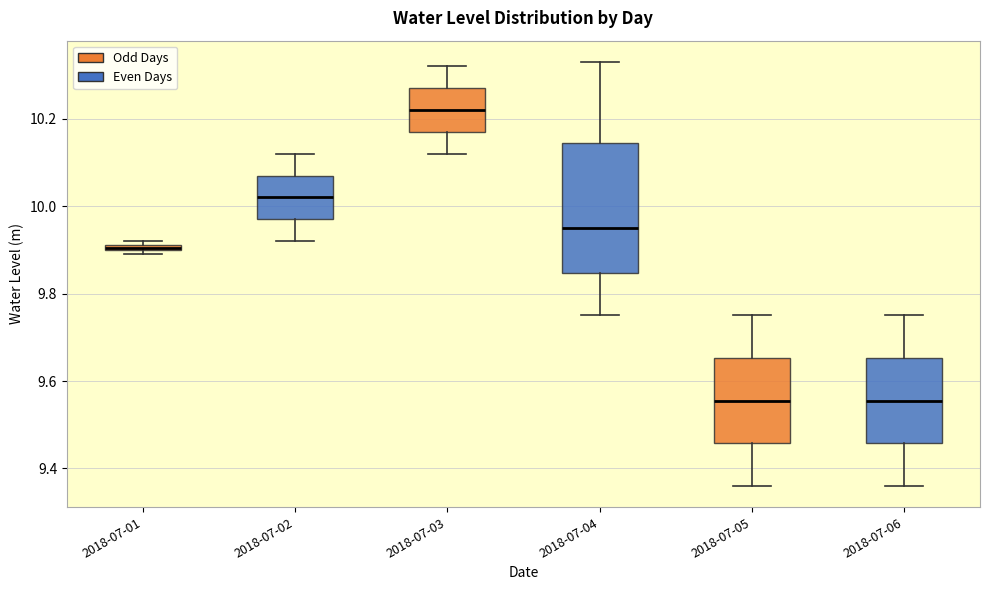

Where does the median line of the box for 2018-07-06 sit on the y-axis? The values are not printed on the chart, so give them approximately, as read against the axis.

9.56